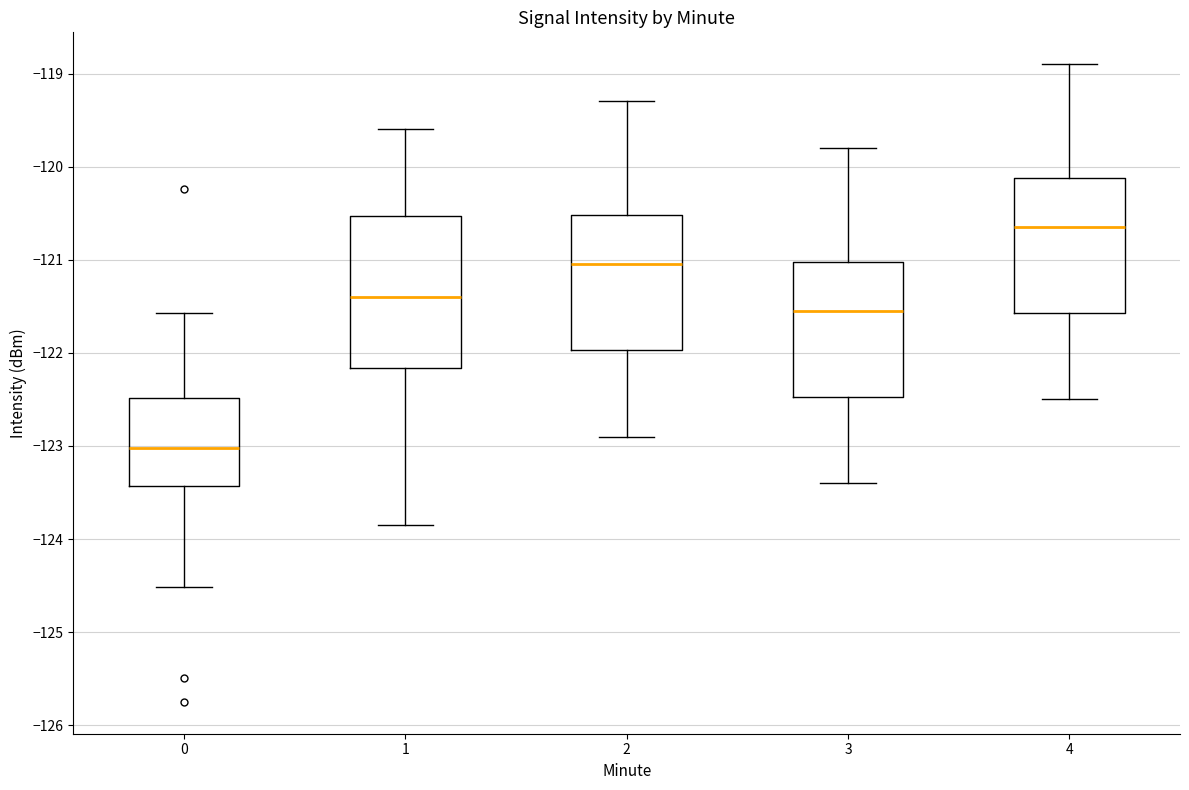

Which box's median line is the highest?

4